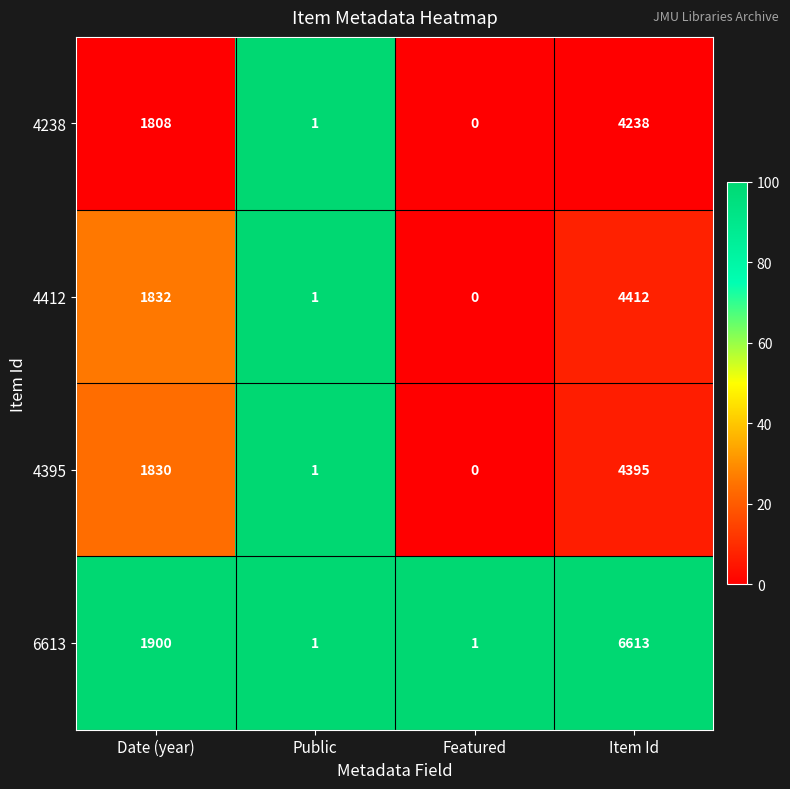

What is the difference between the second highest and second lowest values in the 6613 series?

1899